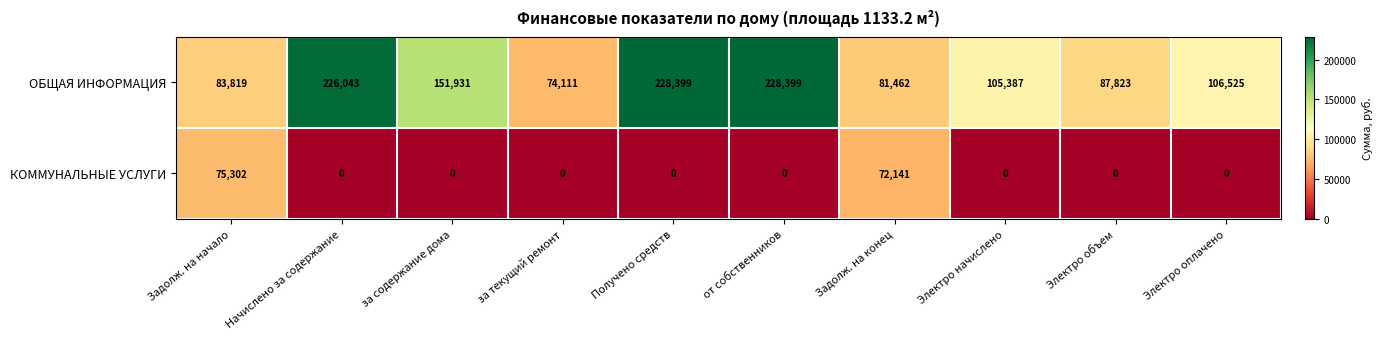

What is the approximate value of ОБЩАЯ ИНФОРМАЦИЯ at от собственников?

228399